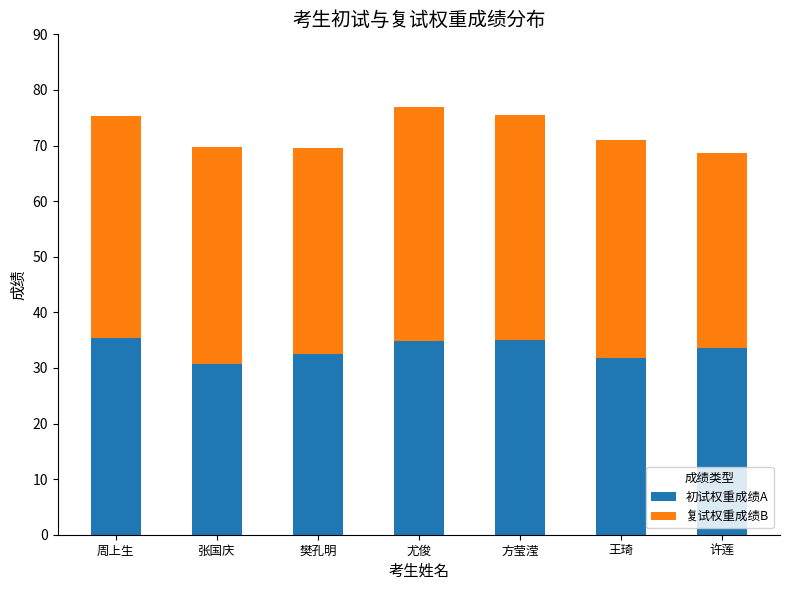

What is the total value across all series at 方莹滢?

75.4